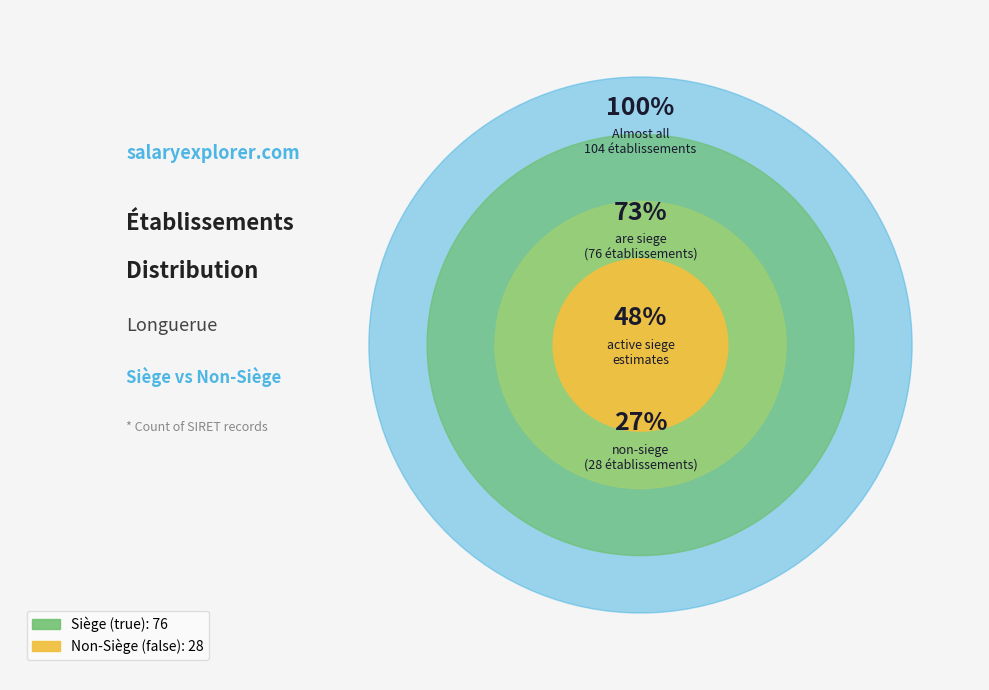

Is it true that false is 41% of the pie?

False